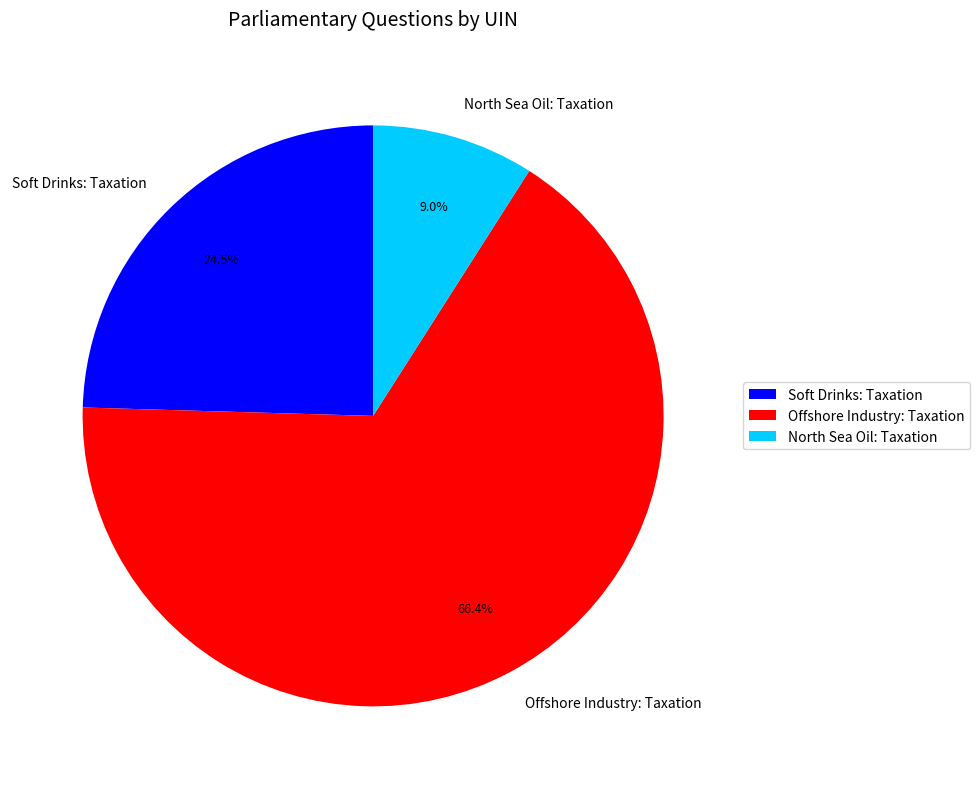

Rank the categories by value from lowest to highest.

North Sea Oil: Taxation, Soft Drinks: Taxation, Offshore Industry: Taxation